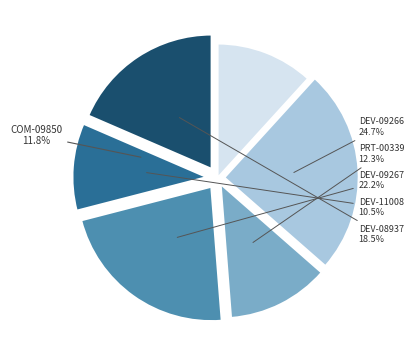

Is there a majority slice in this chart?

No